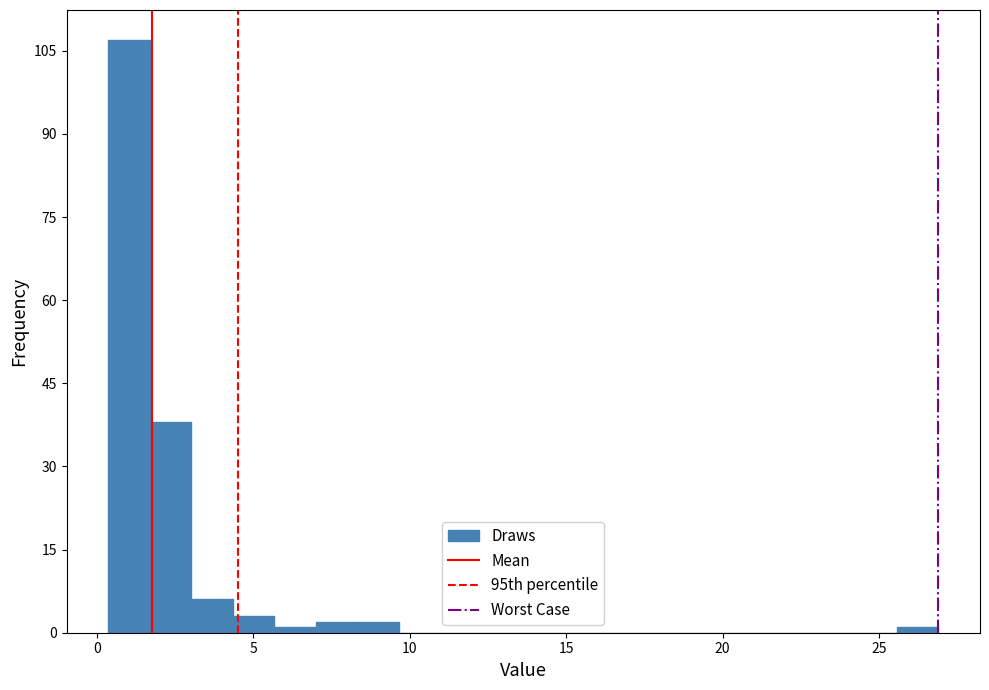

Read against the x-axis, roughly where is the centre of the tallest bar?

1.0